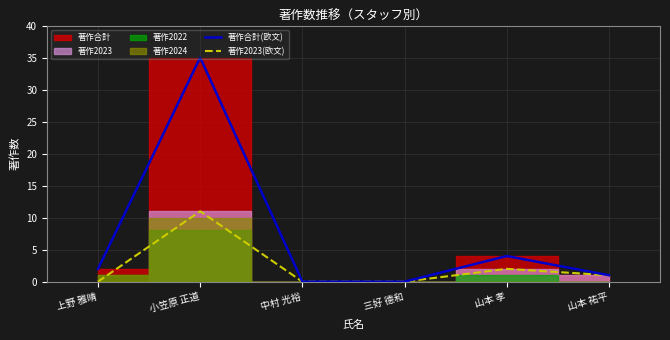

True or false: 著作2023(欧文) and 著作合計(欧文) intersect in this chart.

False